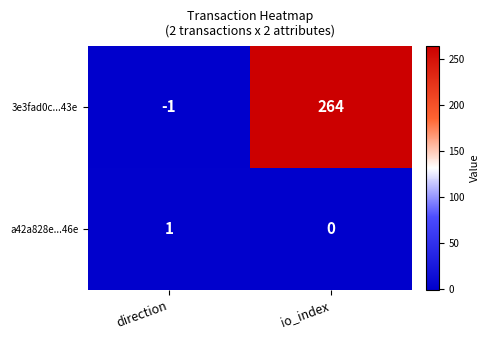

What is the difference between the maximum and minimum values in the 3e3fad0c...43e series?

265